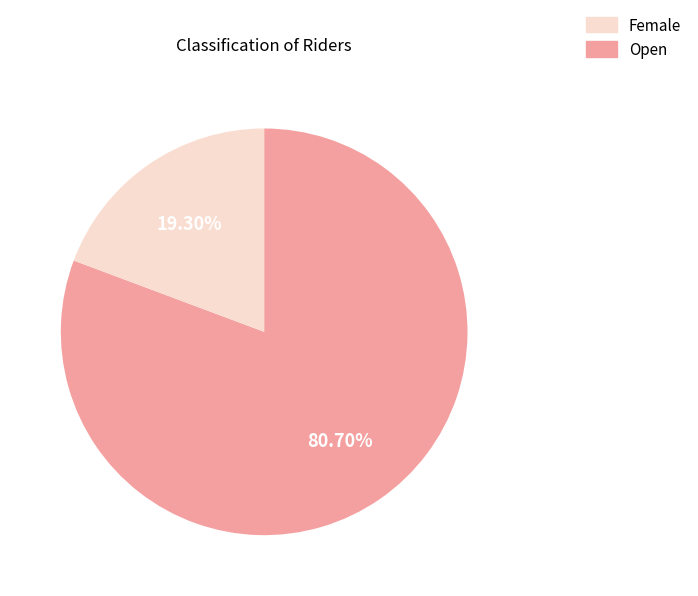

Does any single category account for the majority?

Yes